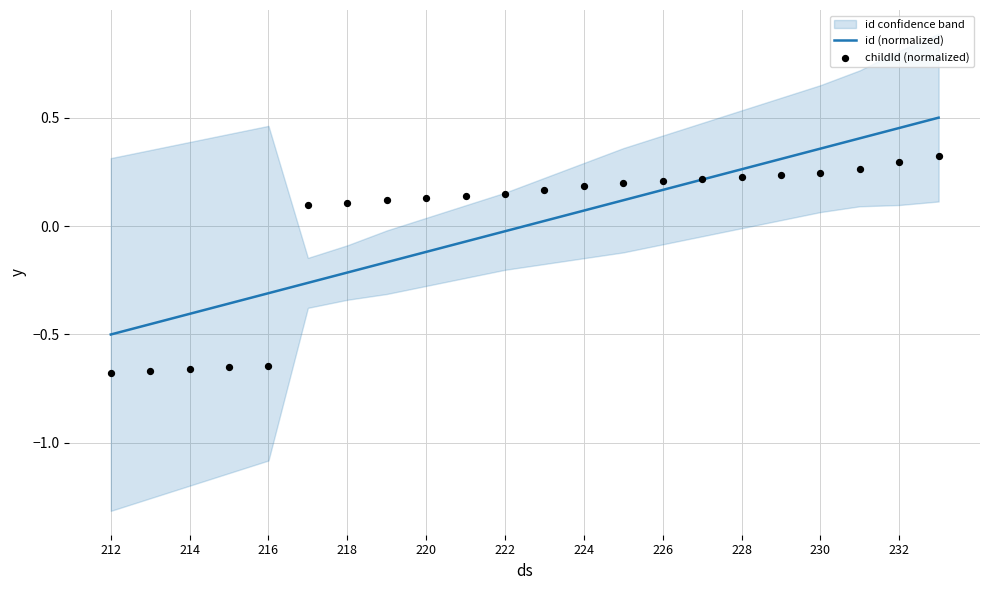

The id (normalized) series shows 0.1 at 230. True or false?

False